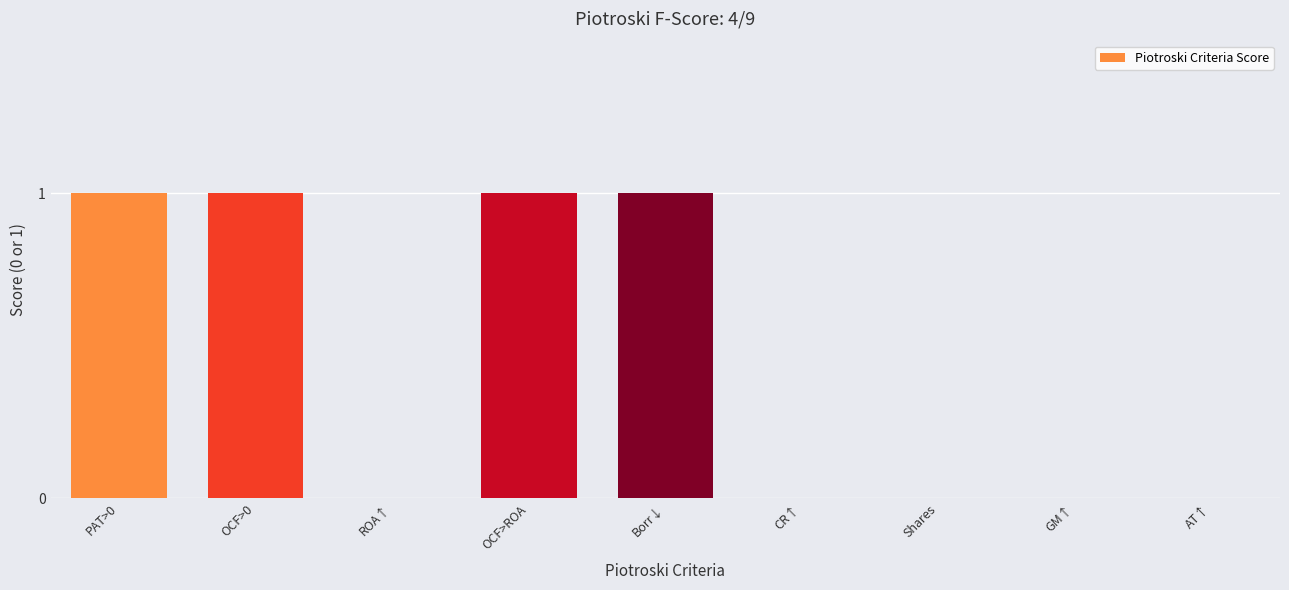

Reading left to right, extract all data points from this chart.

PAT>0=1	OCF>0=1	ROA↑=0	OCF>ROA=1	Borr↓=1	CR↑=0	Shares=0	GM↑=0	AT↑=0